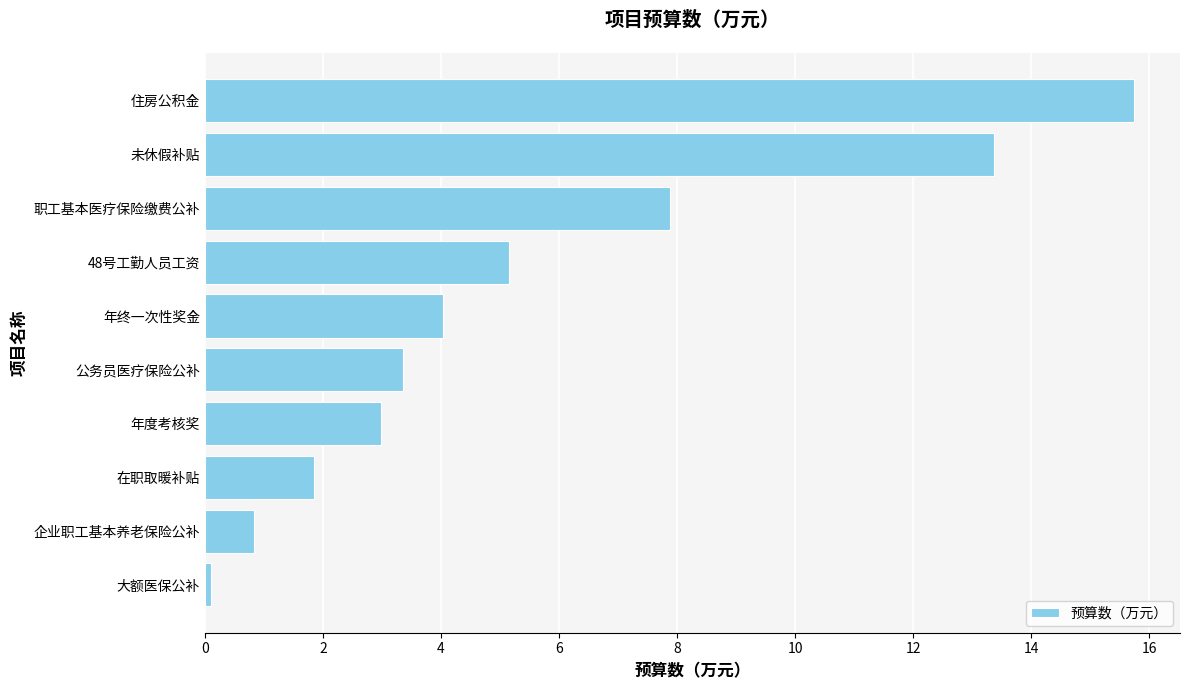

What is the difference between the second highest and second lowest values?

12.6